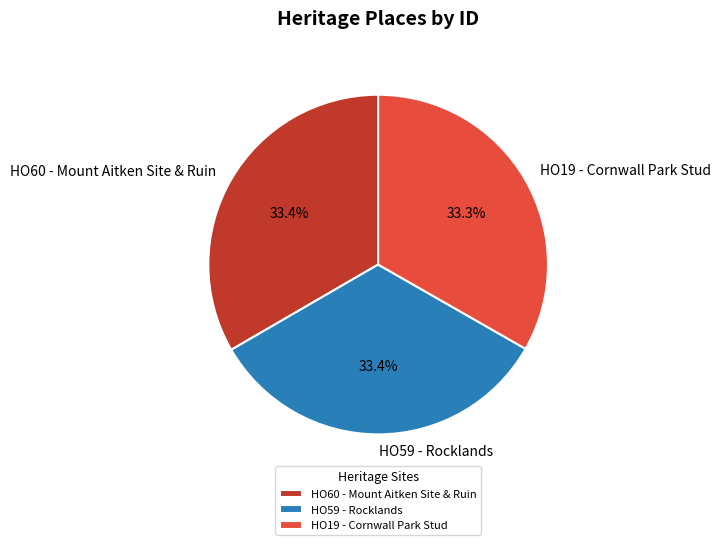

True or false: HO19 - Cornwall Park Stud accounts for 22% of the total.

False